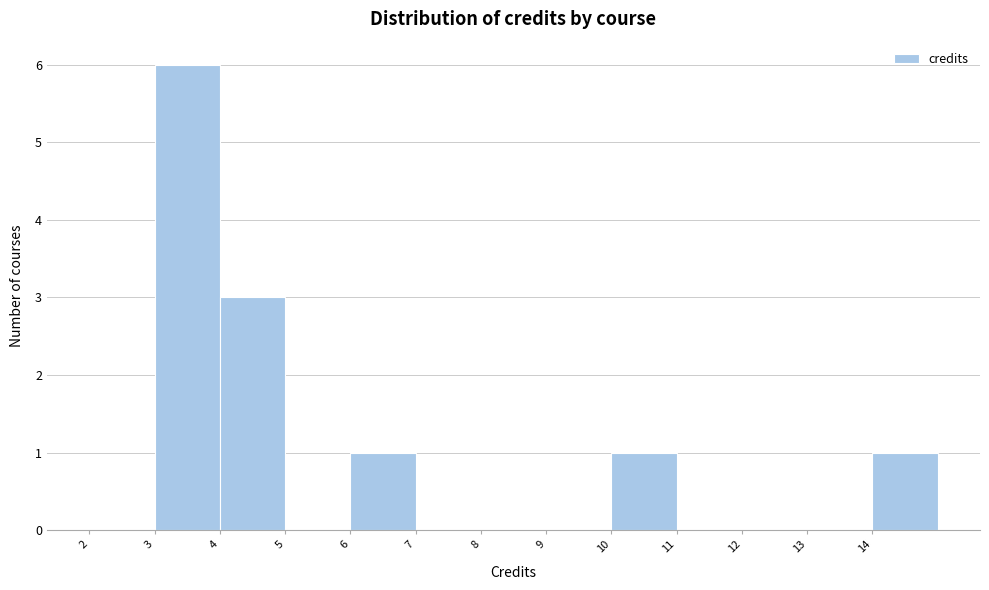

Reading left to right, transcribe all the data shown in this chart.

2=0	3=6	4=3	5=0	6=1	7=0	8=0	9=0	10=1	11=0	12=0	13=0	14=1